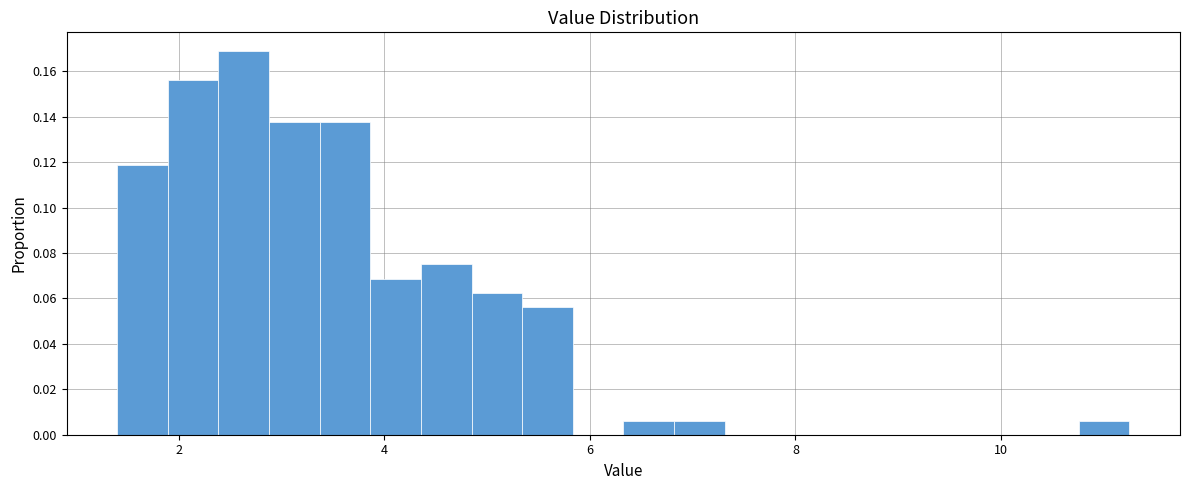

Read against the x-axis, roughly where is the centre of the tallest bar?

2.6